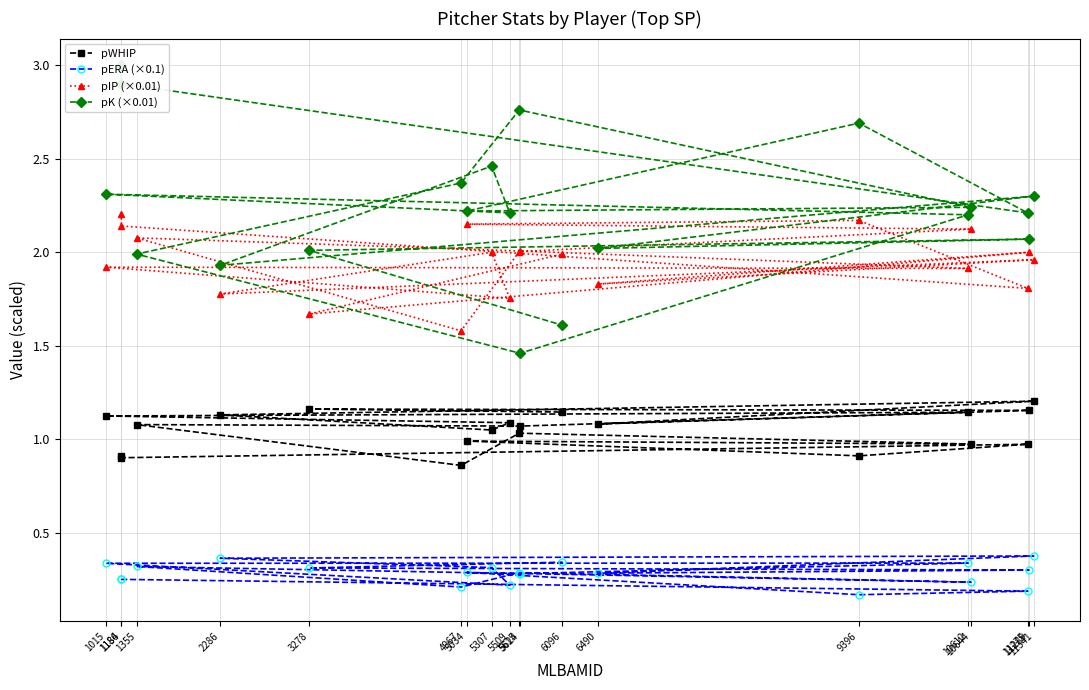

Rank the series by their maximum value, from lowest to highest.

pERA (×0.1), pWHIP, pIP (×0.01), pK (×0.01)